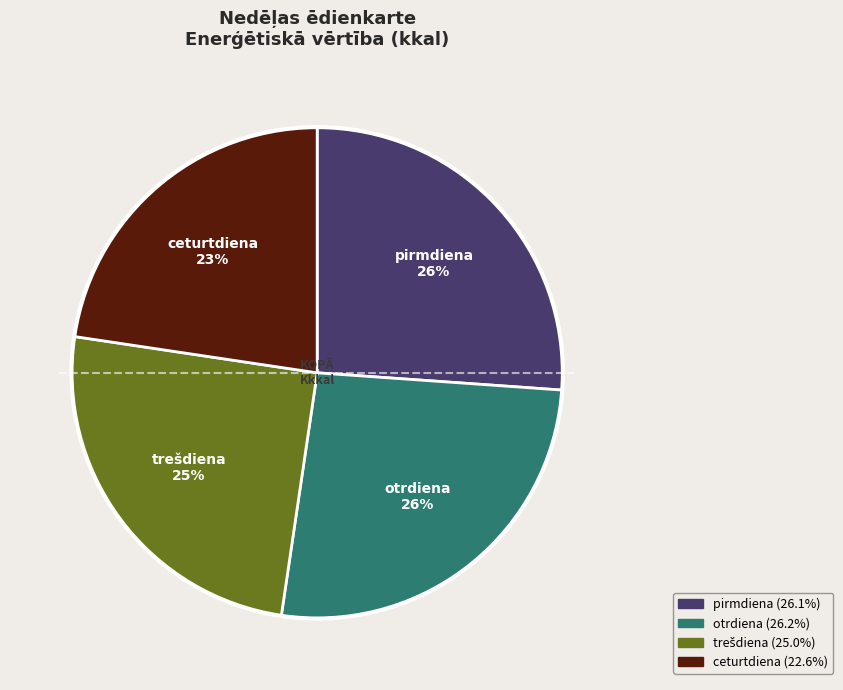

True or false: ceturtdiena accounts for 23% of the total.

True